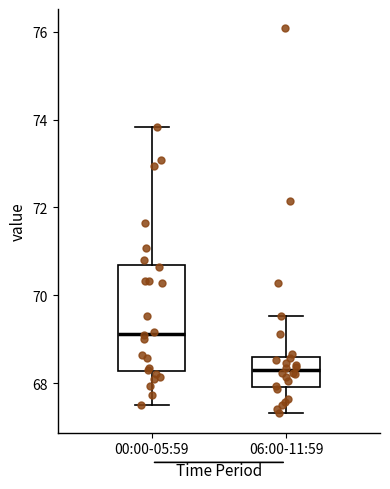

Reading left to right, transcribe this box plot: for each box, give where its median line is, the range the box spans, and where its two whiskers end, as read against the y-axis. The values are not printed on the chart, so give them approximately, as read against the axis.

00:00-05:59: median 69.2, box 68.2 to 70.6, whiskers 67.6 to 73.8
06:00-11:59: median 68.2, box 68.0 to 68.6, whiskers 67.4 to 69.6